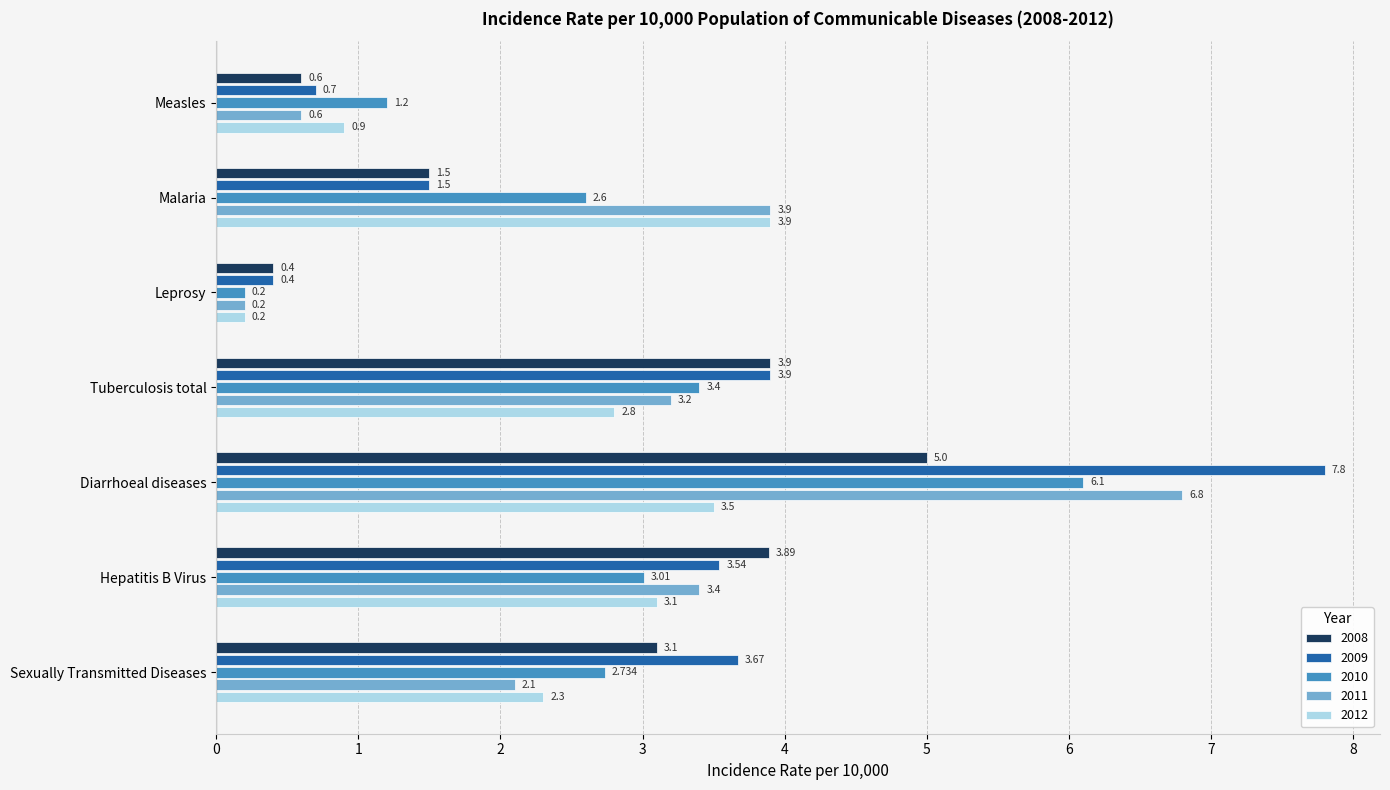

Is it true that 2012 equals 2.3 at Sexually Transmitted Diseases?

True